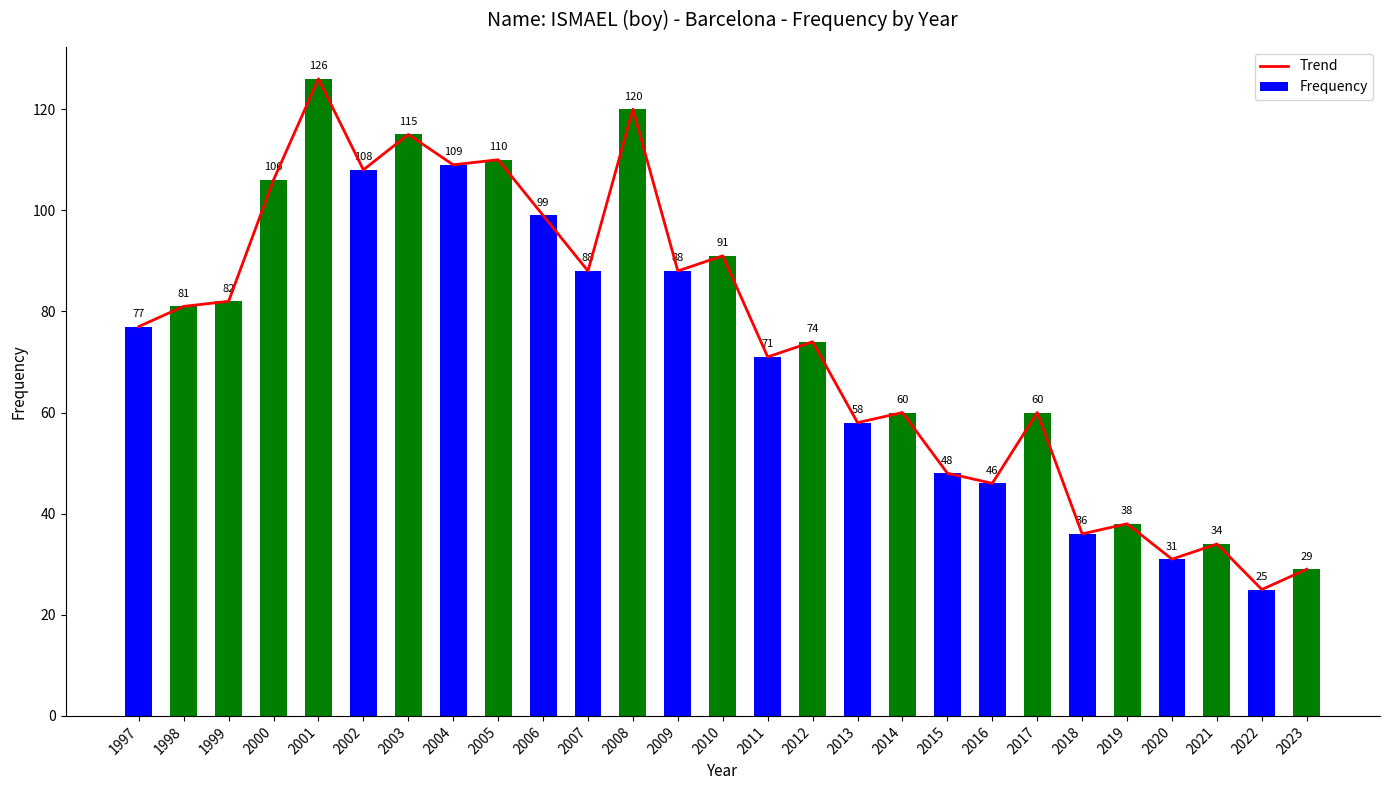

Reading left to right, transcribe all the data shown in this chart.

Trend: 1997=77	1998=81	1999=82	2000=106	2001=126	2002=108	2003=115	2004=109	2005=110	2006=99	2007=88	2008=120	2009=88	2010=91	2011=71	2012=74	2013=58	2014=60	2015=48	2016=46	2017=60	2018=36	2019=38	2020=31	2021=34	2022=25	2023=29
Frequency: 1997=77	1998=81	1999=82	2000=106	2001=126	2002=108	2003=115	2004=109	2005=110	2006=99	2007=88	2008=120	2009=88	2010=91	2011=71	2012=74	2013=58	2014=60	2015=48	2016=46	2017=60	2018=36	2019=38	2020=31	2021=34	2022=25	2023=29